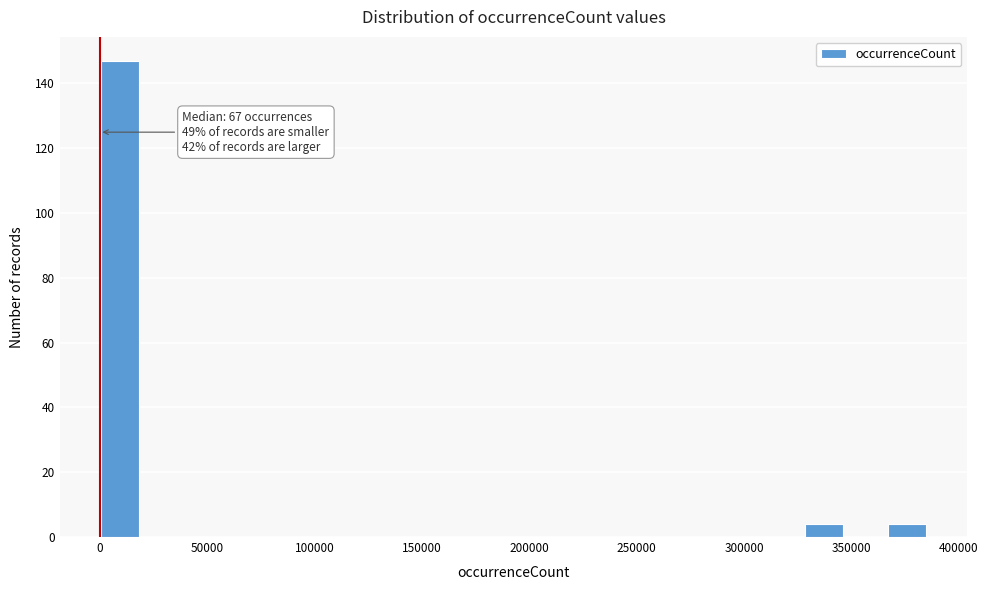

Read against the x-axis, roughly where is the centre of the tallest bar?

10000